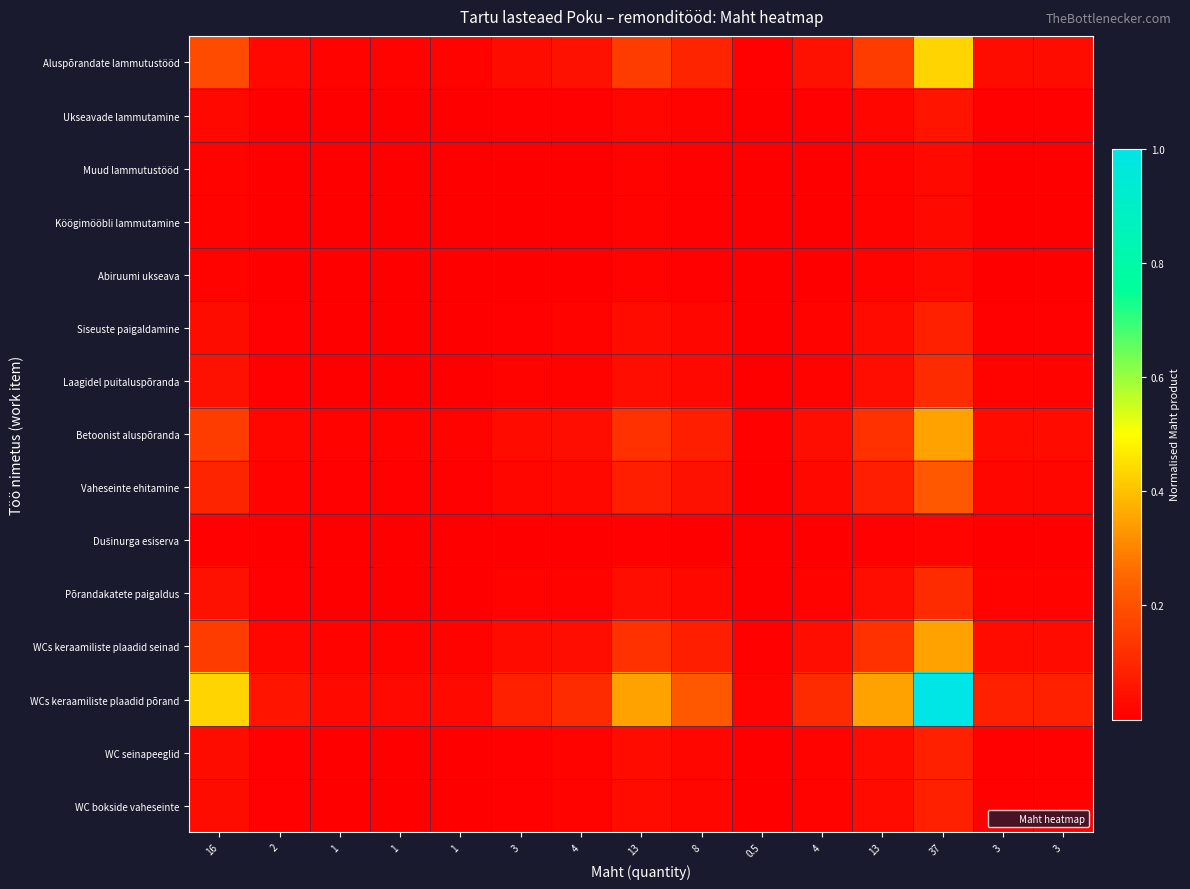

Which series changed the most between 16 and 13?

WCs keraamiliste plaadid põrand